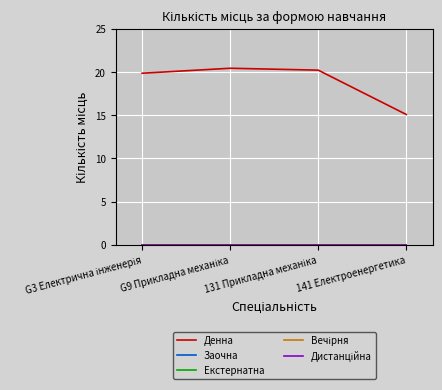

Is this an area chart (filled region under the line)?

No